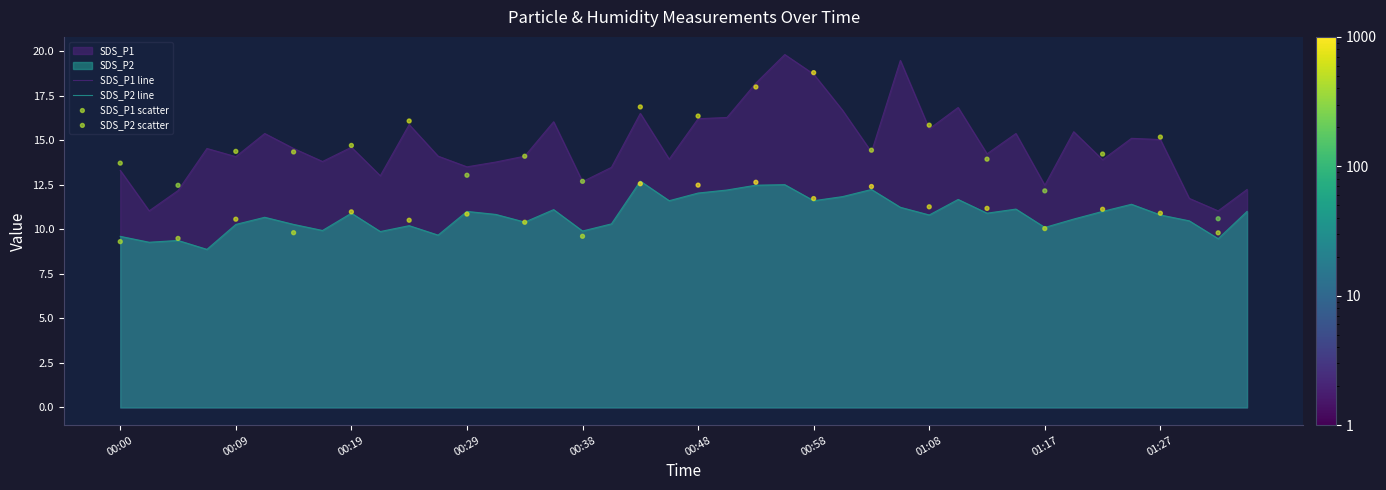

Which series has the largest total across all categories?

SDS_P1